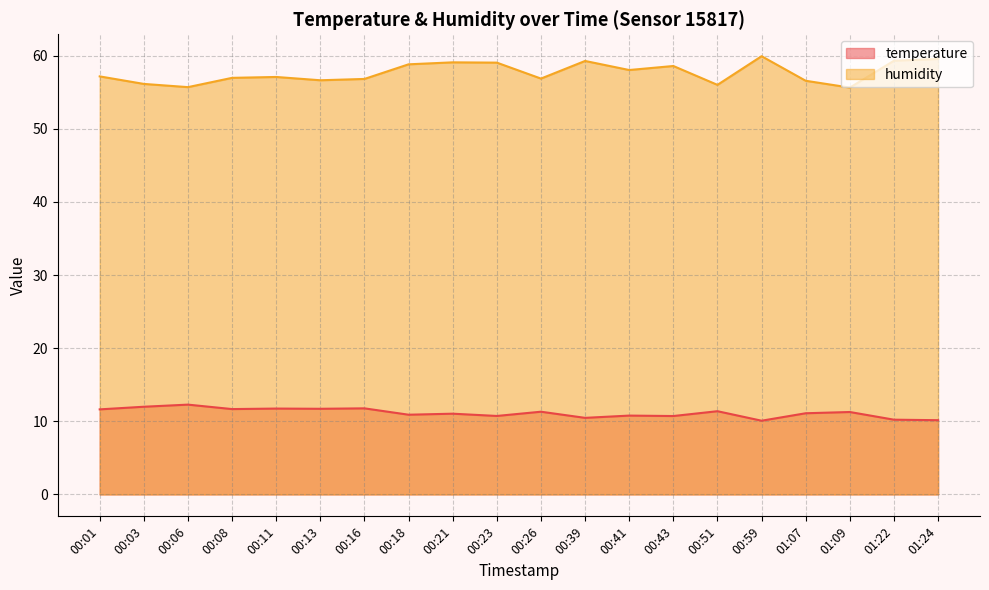

At how many categories does at least one series exceed 21?

20